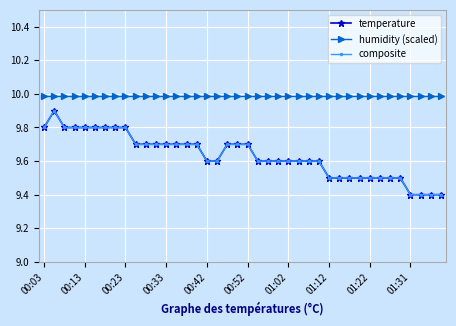

How many lines are shown in the chart?

3